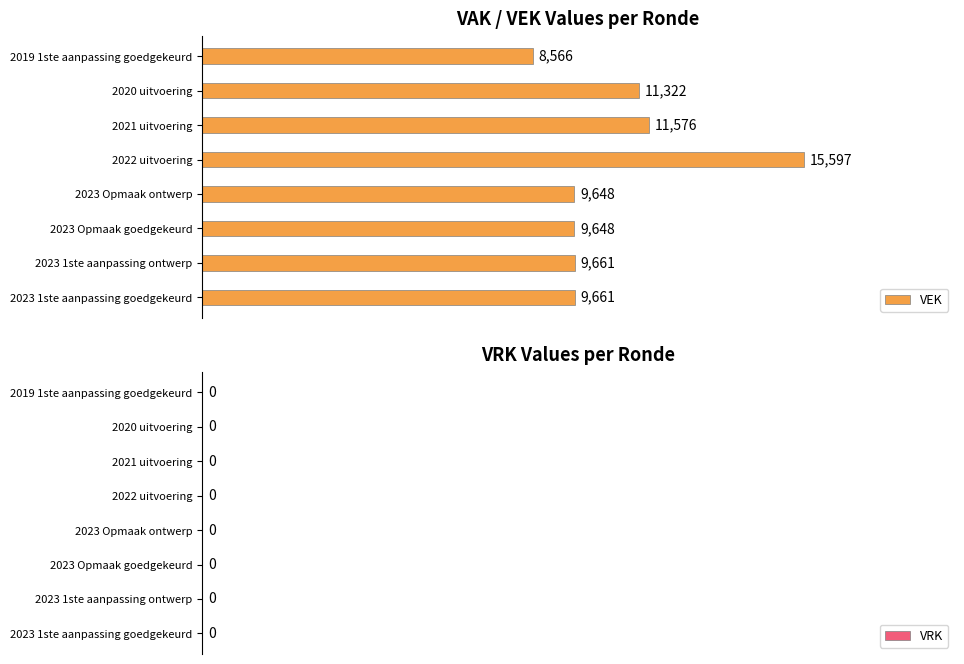

Approximately how many times larger is the value at 2023 1ste aanpassing ontwerp compared to 2023 1ste aanpassing goedgekeurd?

1.0